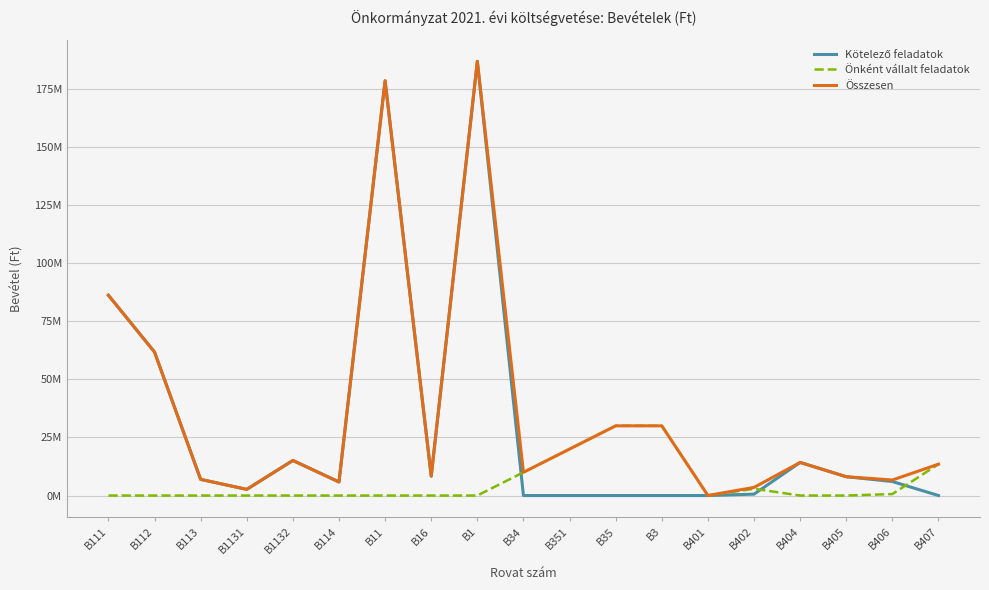

Which label corresponds to the largest value in the chart?

B1